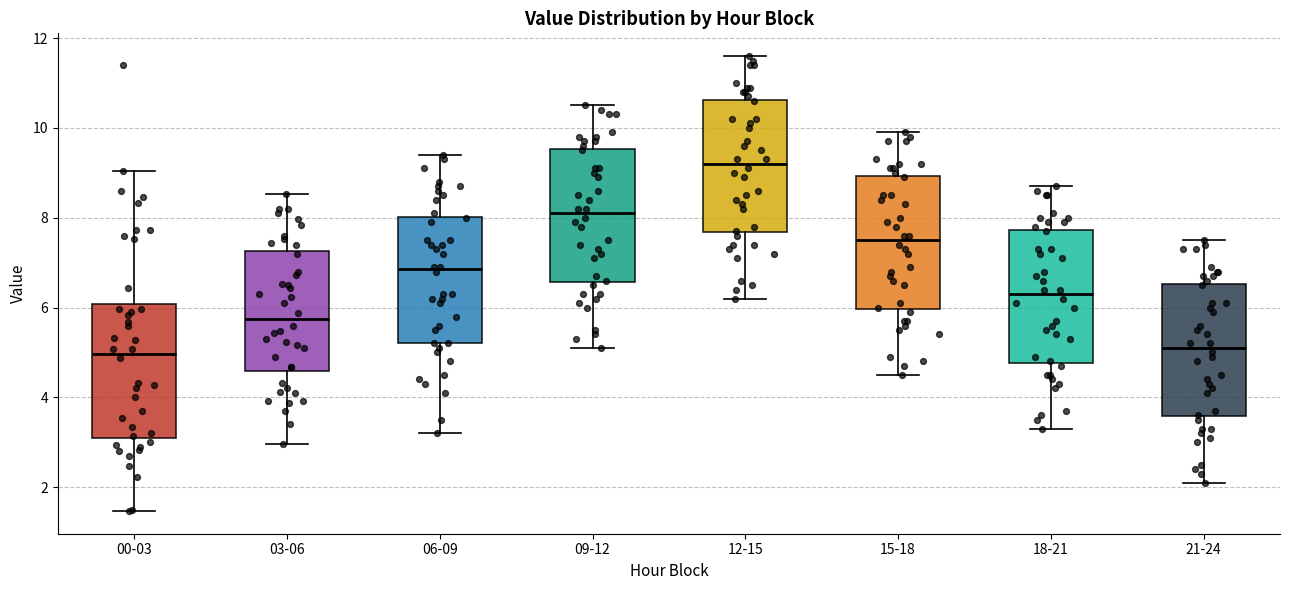

Which box's median line is the highest?

12-15